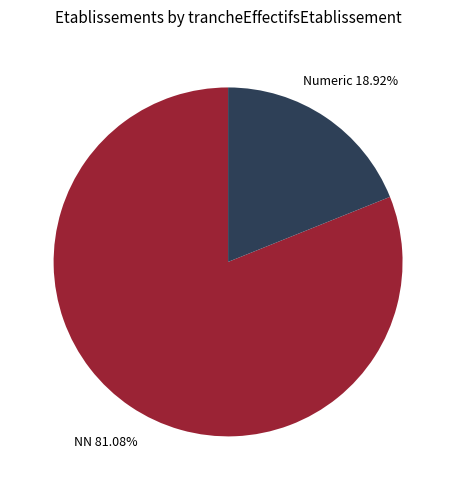

What is the smallest slice in the pie chart?

Numeric